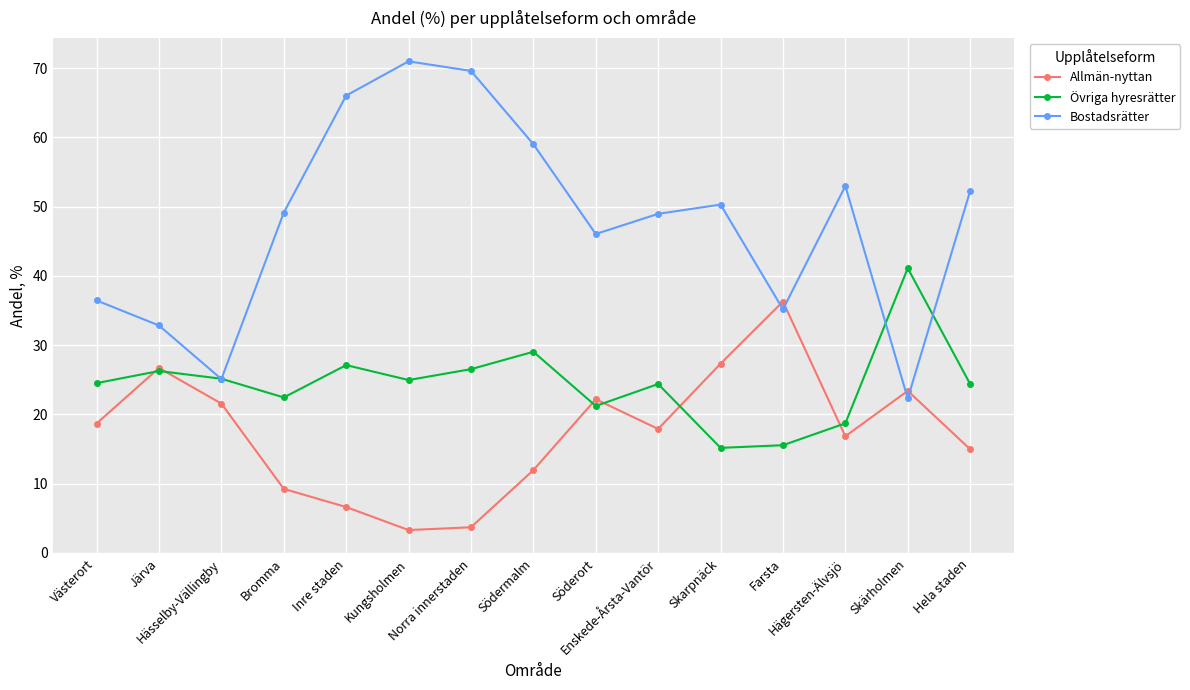

True or false: Bostadsrätter and Allmän-nyttan cross at least once.

True